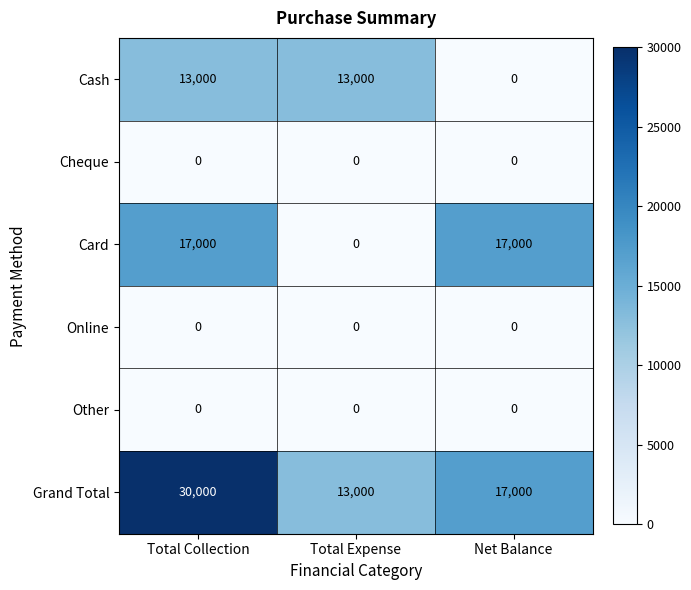

What is the spread (max minus min) of values at Net Balance?

17000